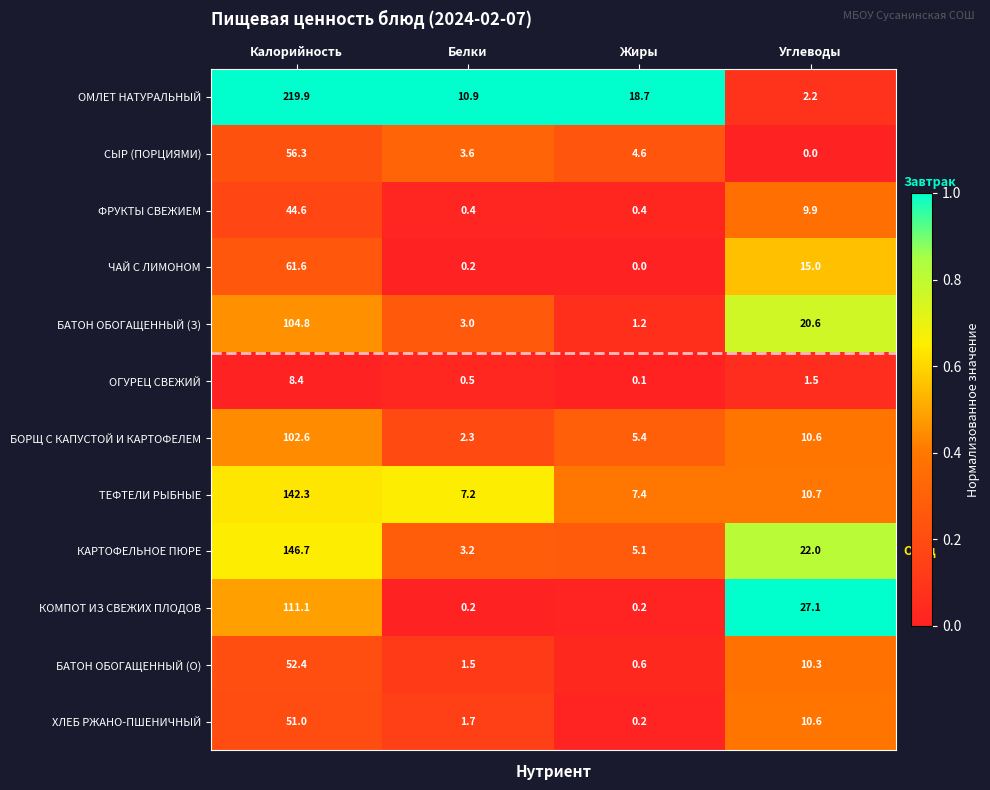

Which series has the largest range (max minus min)?

ОМЛЕТ НАТУРАЛЬНЫЙ